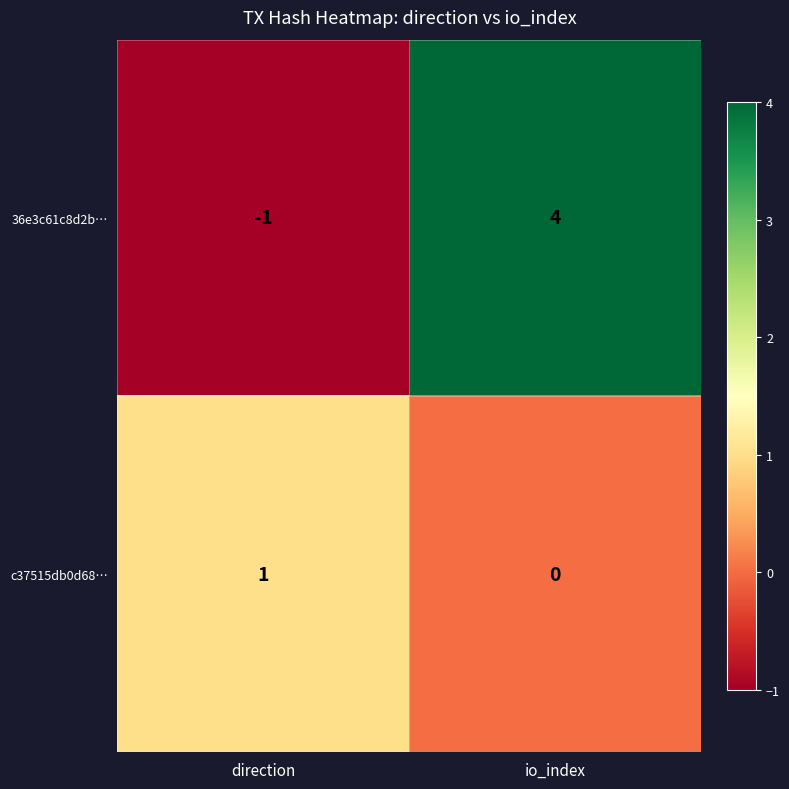

Reading left to right, what are all the values shown in this chart?

36e3c61c8d2b…: direction=-1	io_index=4
c37515db0d68…: direction=1	io_index=0